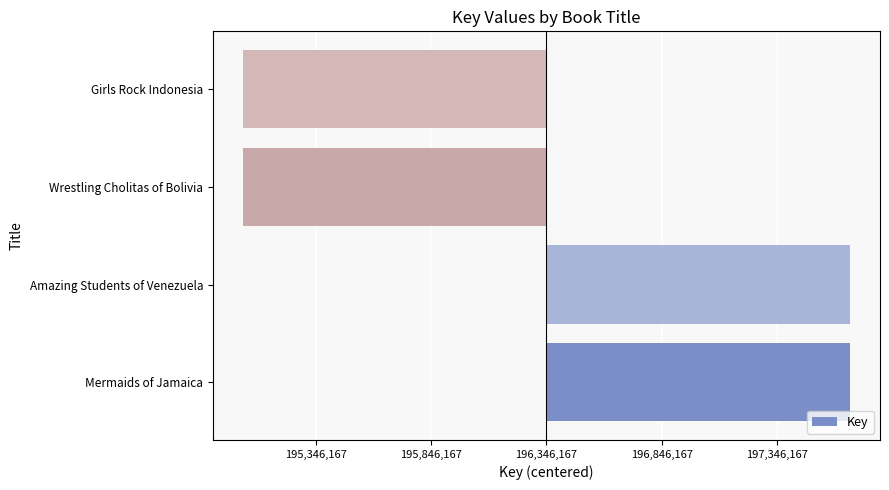

At which label is the value closest to 28?

Amazing Students of Venezuela